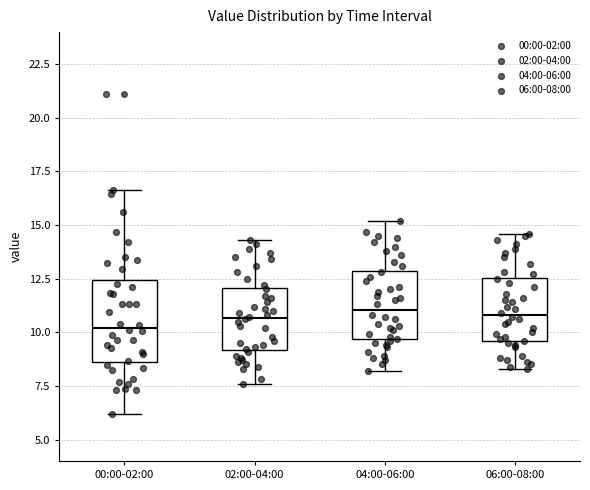

Reading left to right, read every box against the y-axis: the position of its median line, the range the box covers, and the ends of its whiskers. The values are not printed on the chart, so give them approximately, as read against the axis.

00:00-02:00: median 10.0, box 8.5 to 12.5, whiskers 6.0 to 16.5
02:00-04:00: median 10.5, box 9.0 to 12.0, whiskers 7.5 to 14.5
04:00-06:00: median 11.0, box 9.5 to 13.0, whiskers 8.0 to 15.0
06:00-08:00: median 11.0, box 9.5 to 12.5, whiskers 8.5 to 14.5